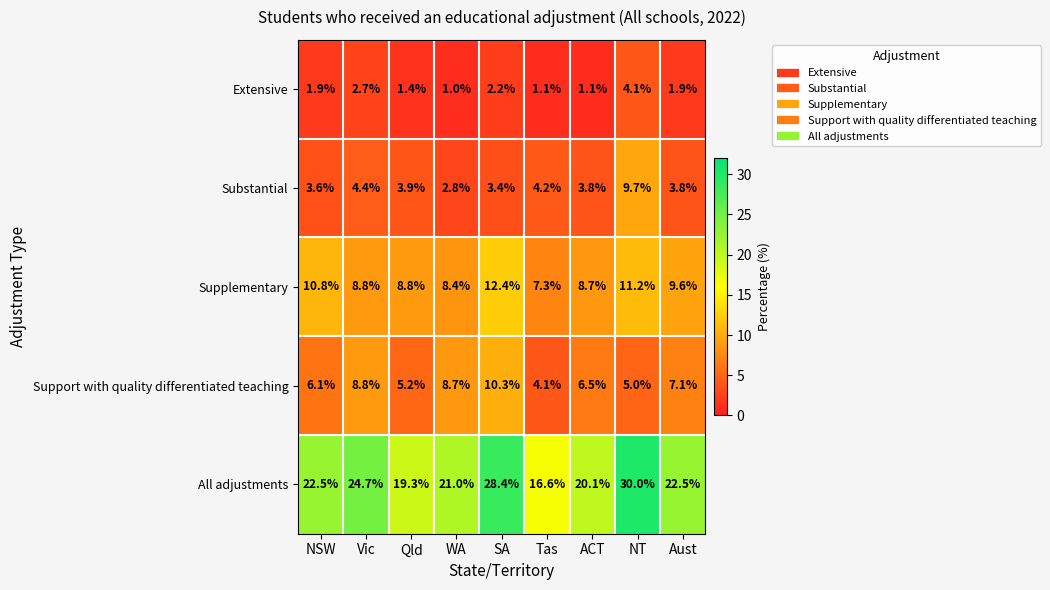

Which category has the highest value across all series?

NT